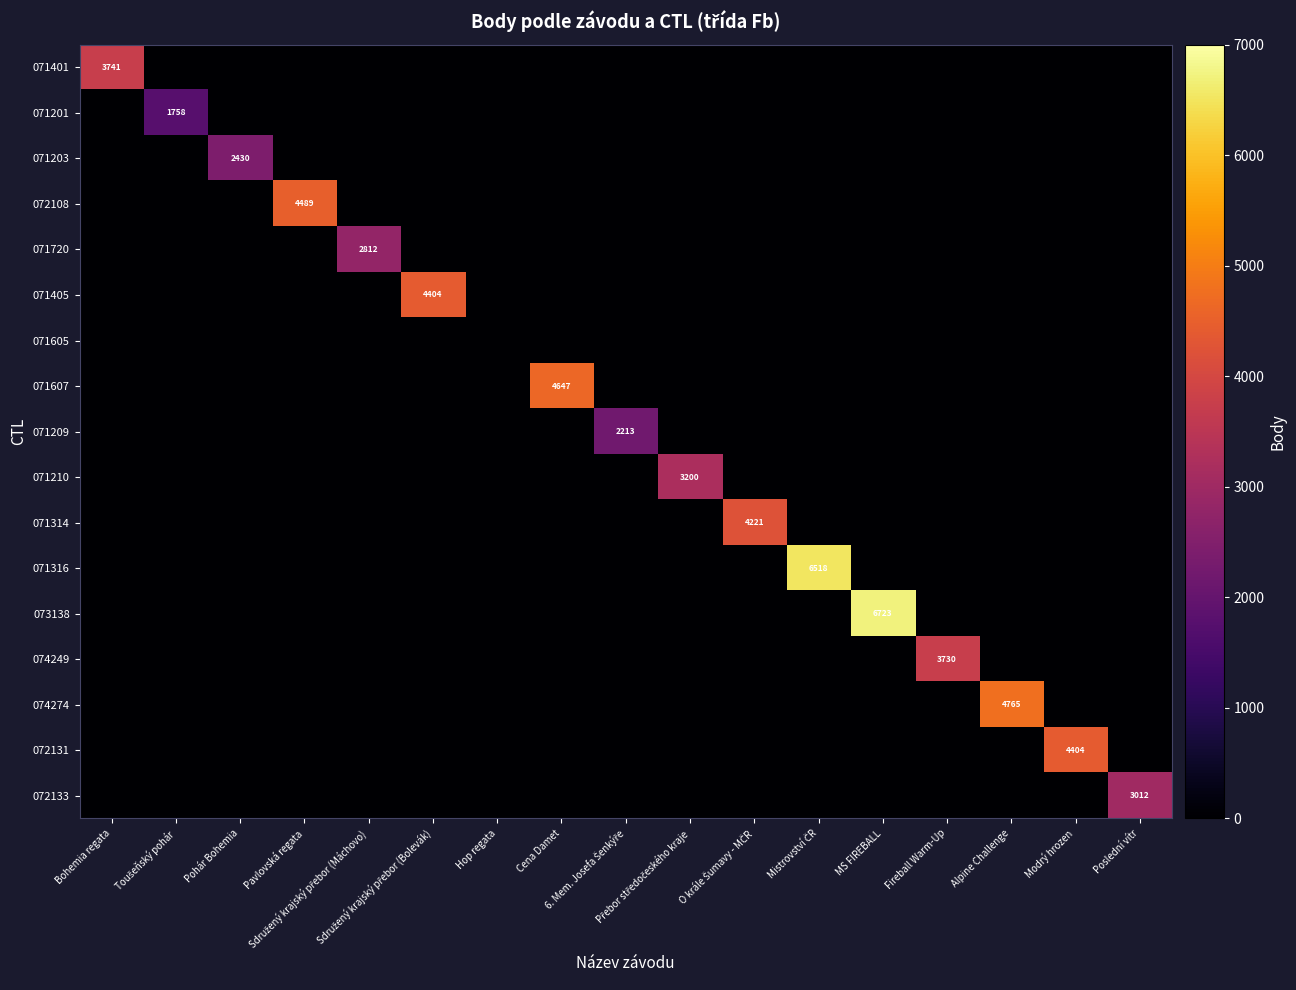

Which series changed the most between Bohemia regata and Toušeňský pohár?

071401